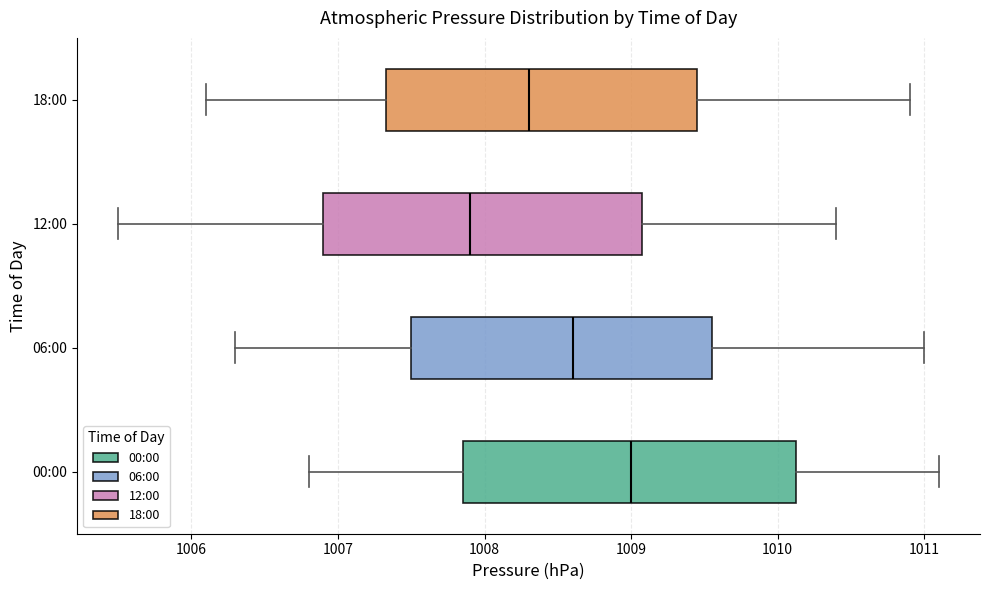

Where is the left edge of the box for 12:00 on the x-axis? The values are not printed on the chart, so give them approximately, as read against the axis.

1006.9